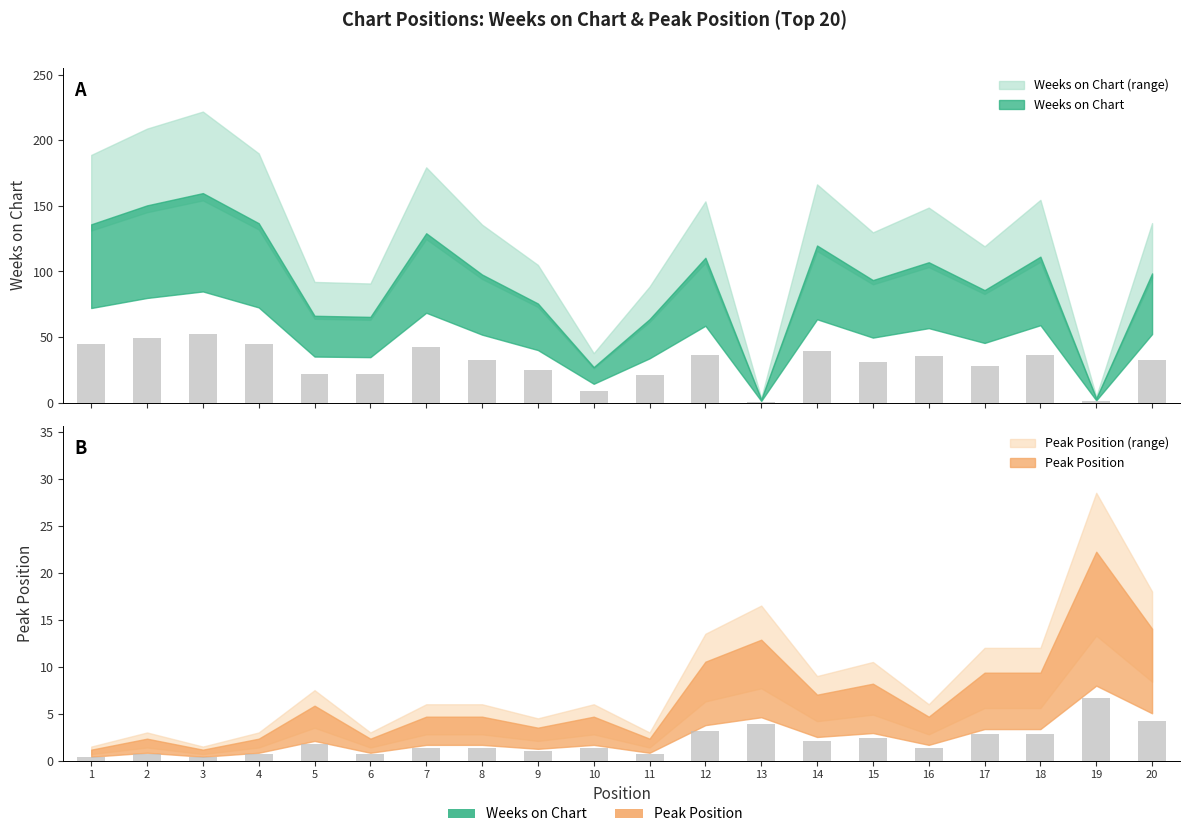

Reading left to right, what are all the values shown in this chart?

Weeks on Chart: 44.8	49.6	52.6	45.1	21.8	21.6	42.6	32.2	24.9	9.0	21.0	36.4	0.8	39.5	30.8	35.3	28.3	36.7	1.1	32.5
Peak Position: 0.3	0.7	0.3	0.7	1.8	0.7	1.4	1.4	1.0	1.4	0.7	3.1	3.8	2.1	2.4	1.4	2.8	2.8	6.6	4.2